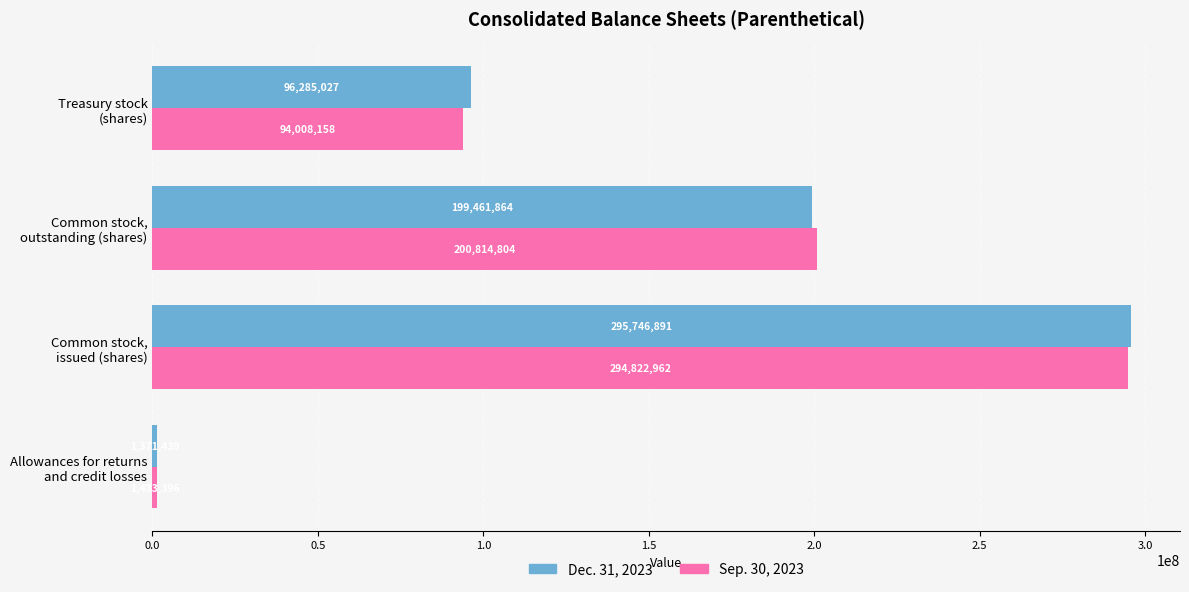

What is the difference between the maximum and second lowest values in the Sep. 30, 2023 series?

200814804